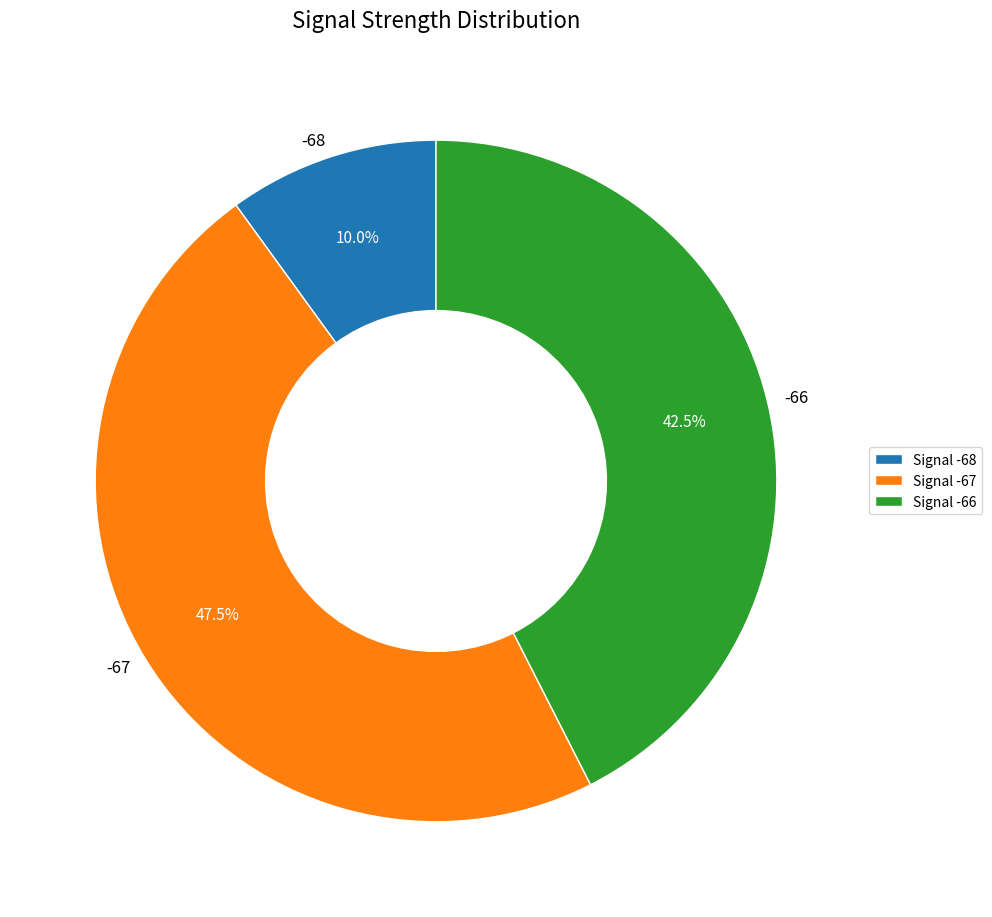

Does any single category account for the majority?

No